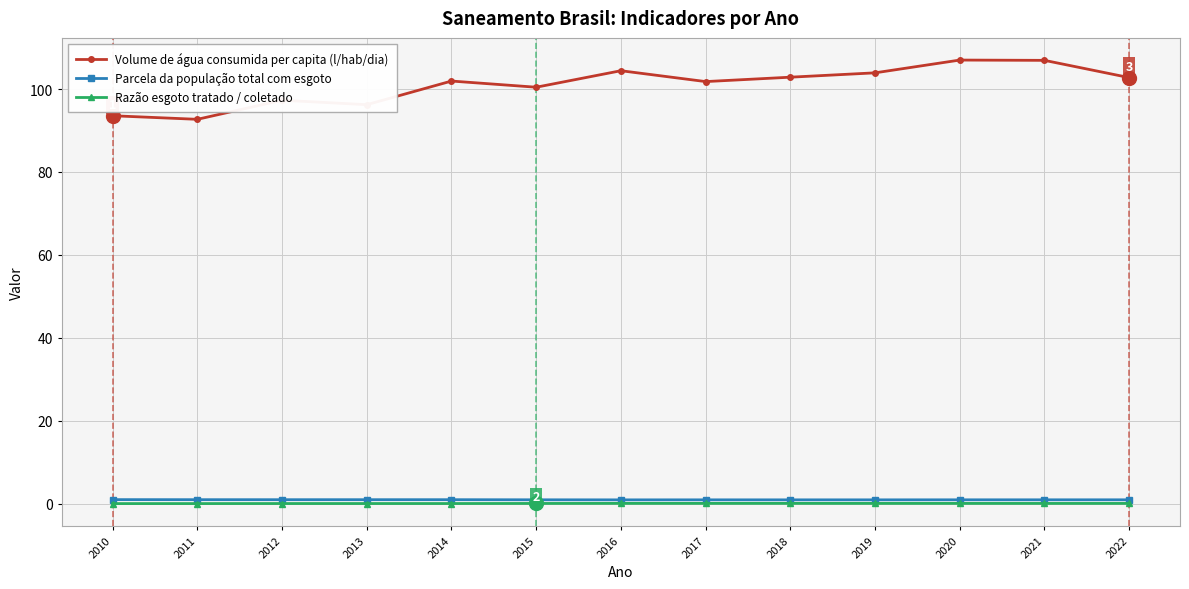

Which series has the largest total across all categories?

Volume de água consumida per capita (l/hab/dia)